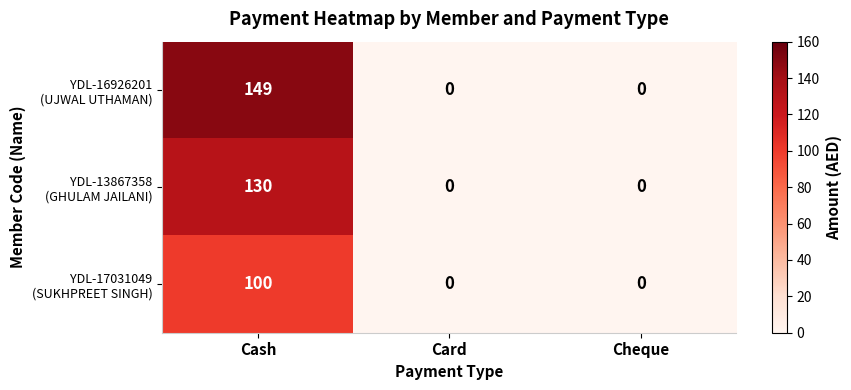

At which category is the sum across all series the highest?

Cash